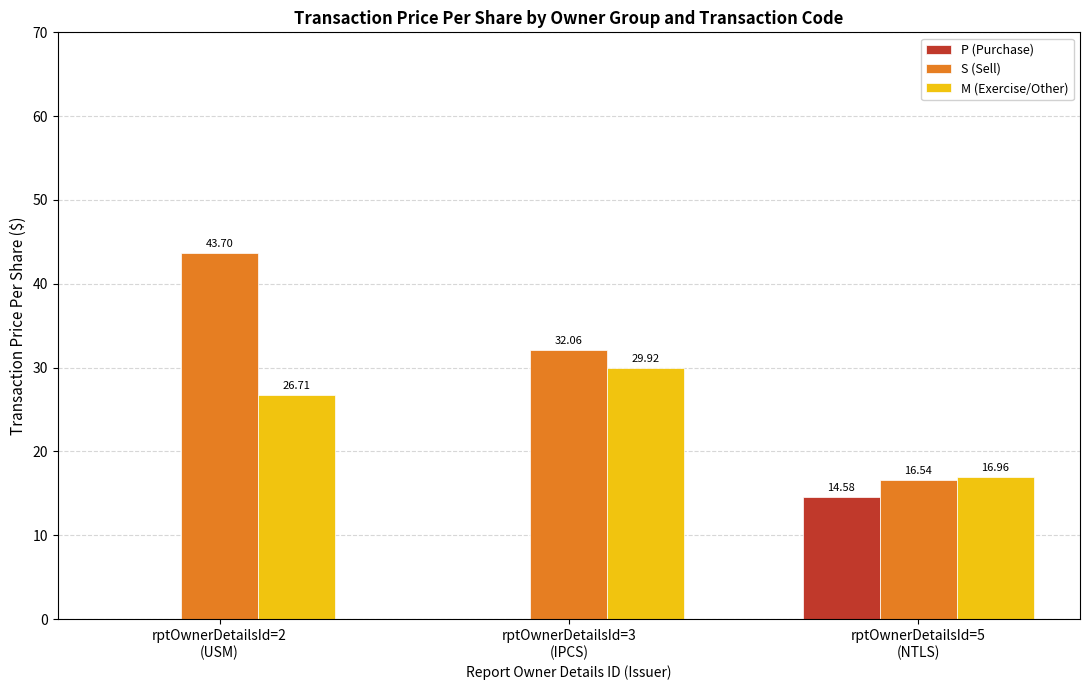

Which series has the largest total across all categories?

S (Sell)